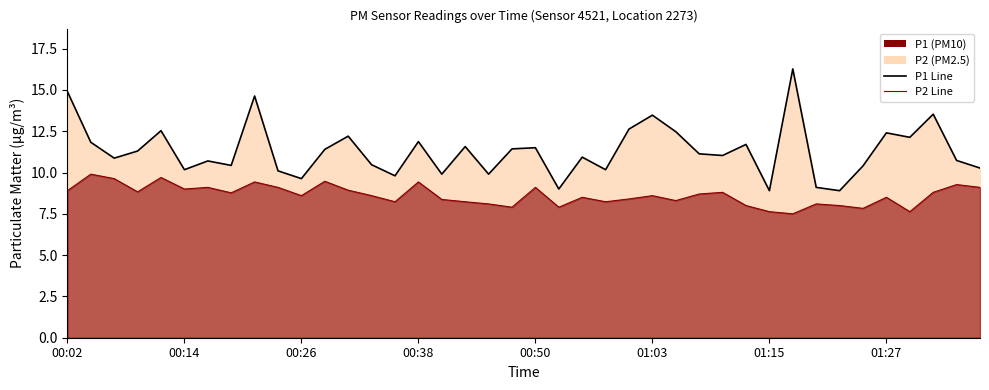

At which label does P2 Line first exceed 8?

00:02